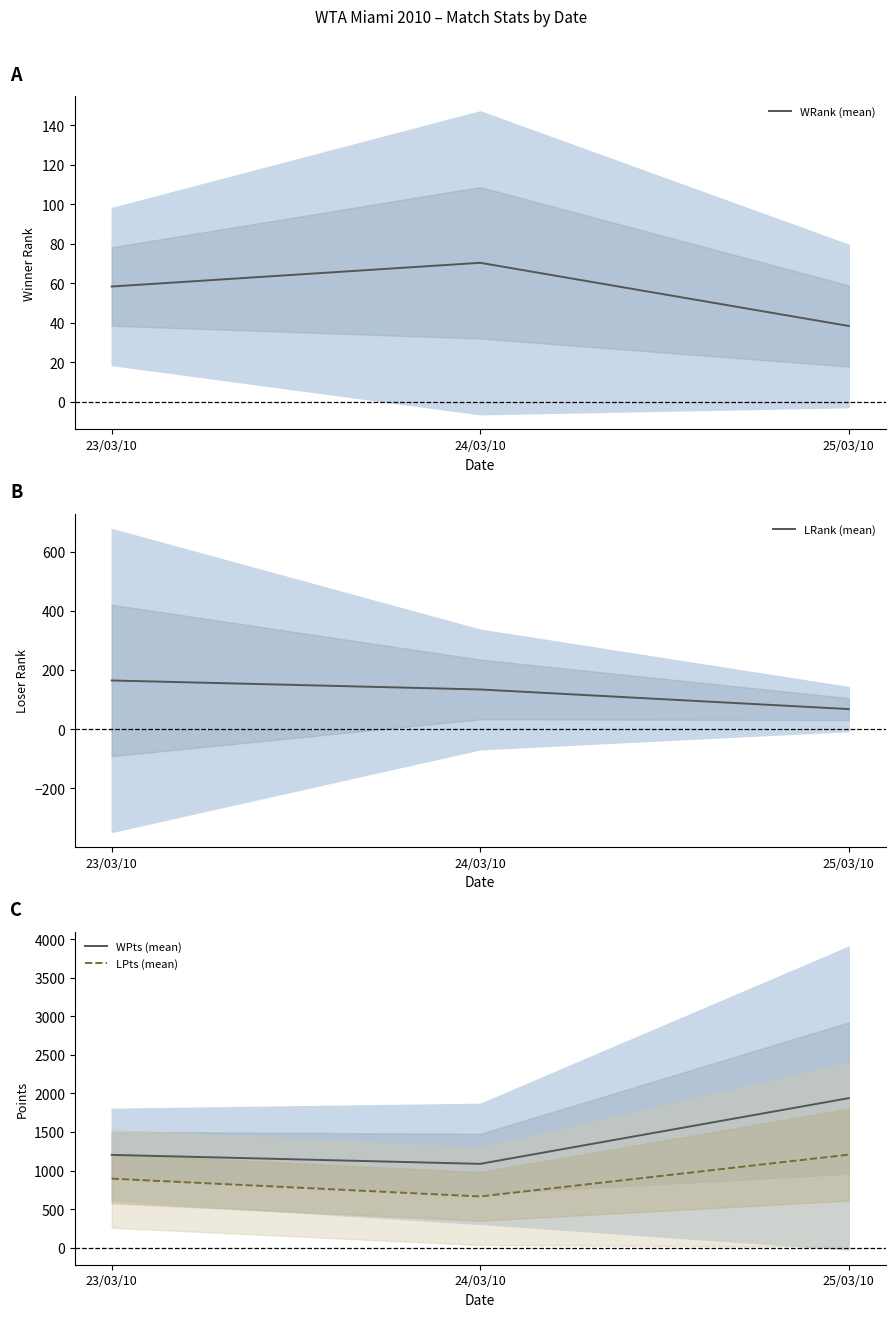

Reading left to right, what are all the values shown in this chart?

WRank (mean): 58.4	70.4	38.4
LRank (mean): 164.2	133.8	67.6
WPts (mean): 1203.3	1086.9	1939.3
LPts (mean): 894.6	664.2	1206.2